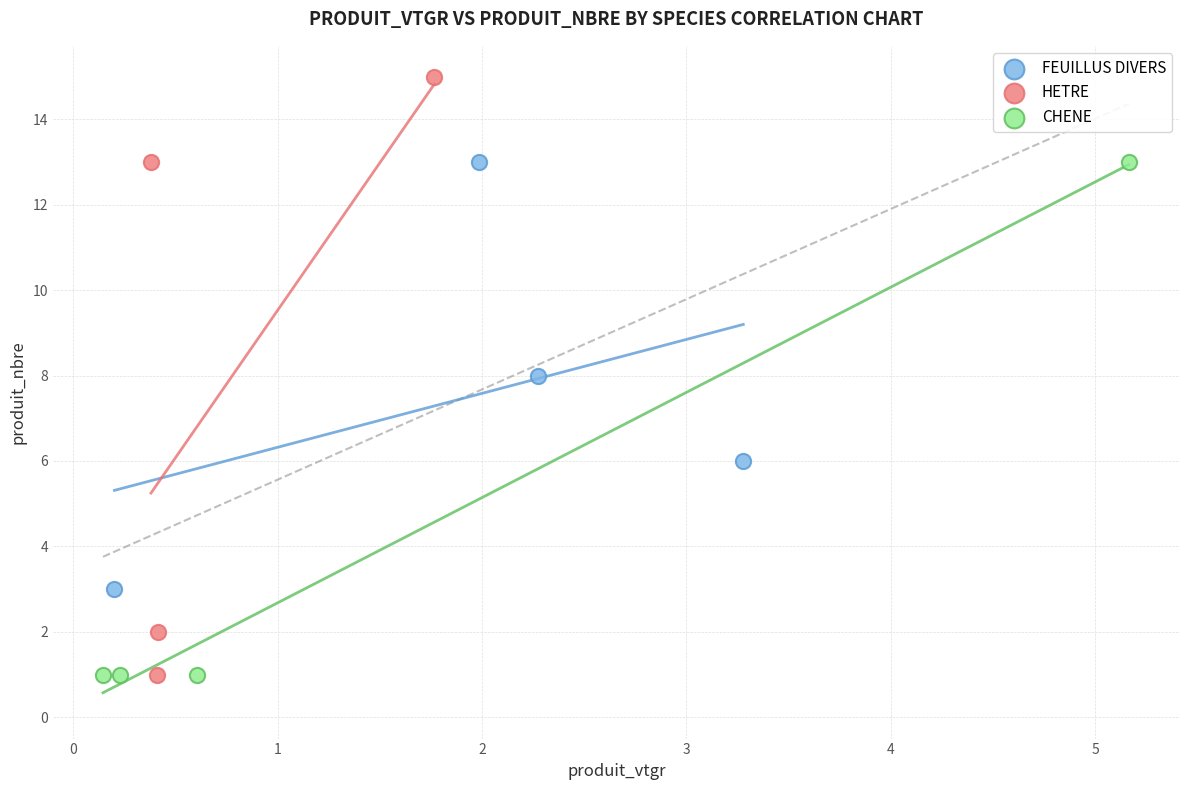

Which series has the largest Y range (max minus min)?

HETRE